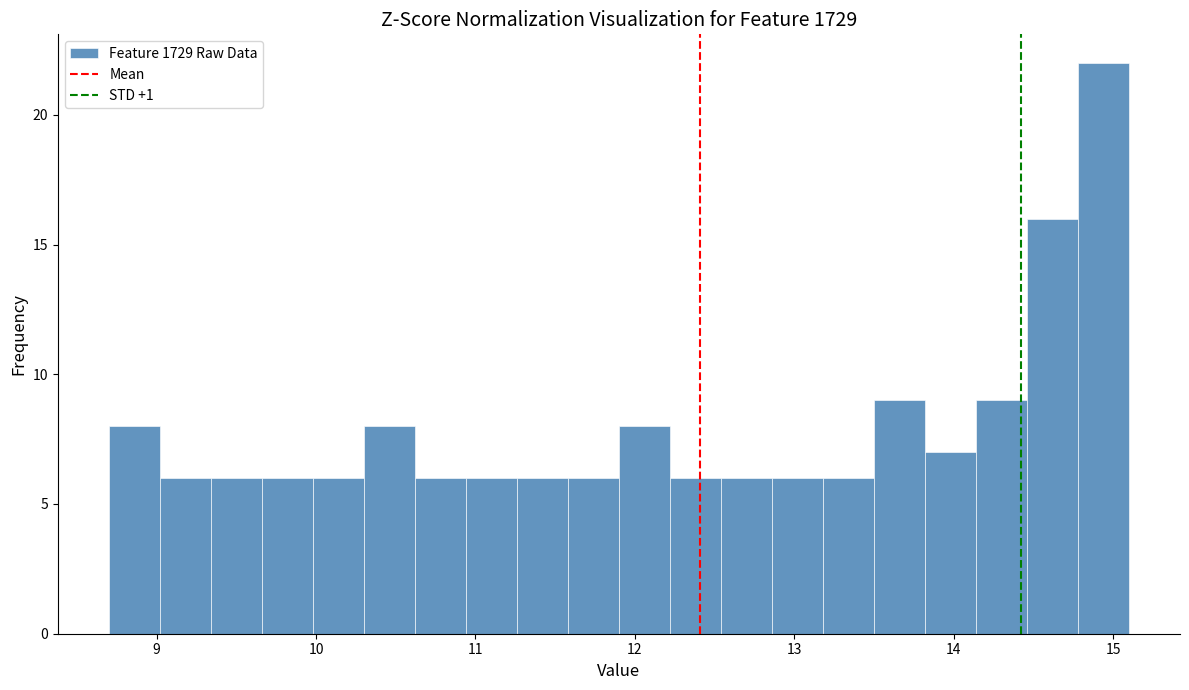

Read against the x-axis, roughly where is the centre of the tallest bar?

14.9